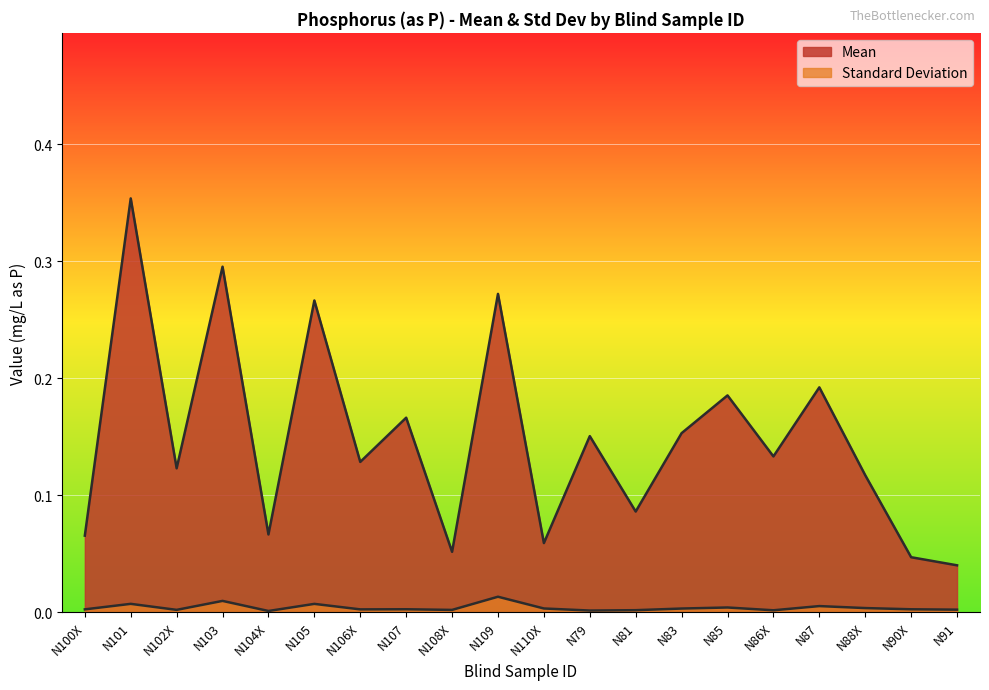

Count the number of categories in the chart.

20